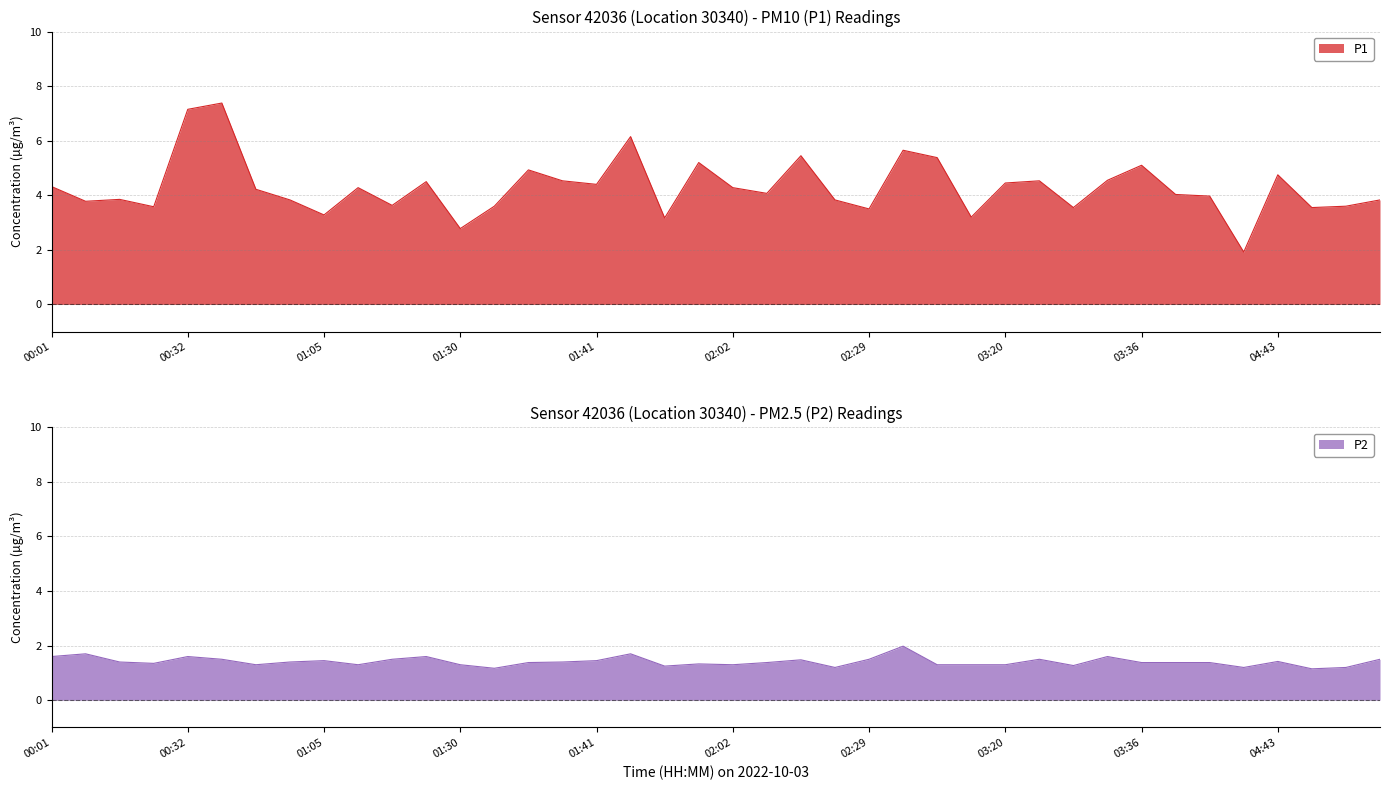

The value of P1 at 03:07 is 5.3. True or false?

False